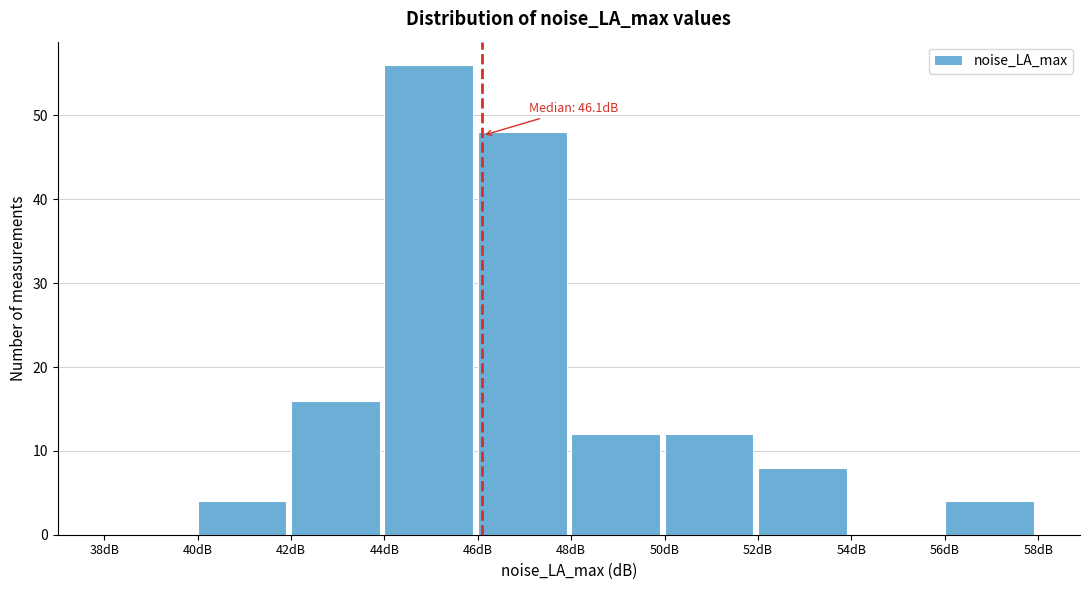

Which range on the x-axis has the tallest bar?

44 to 46